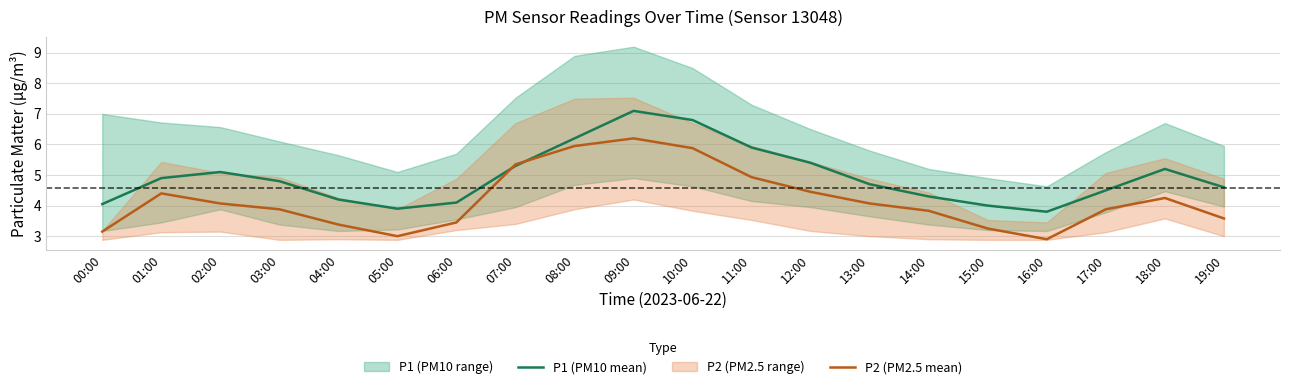

What is the lowest value of the P2 (PM2.5 mean) series?

2.9